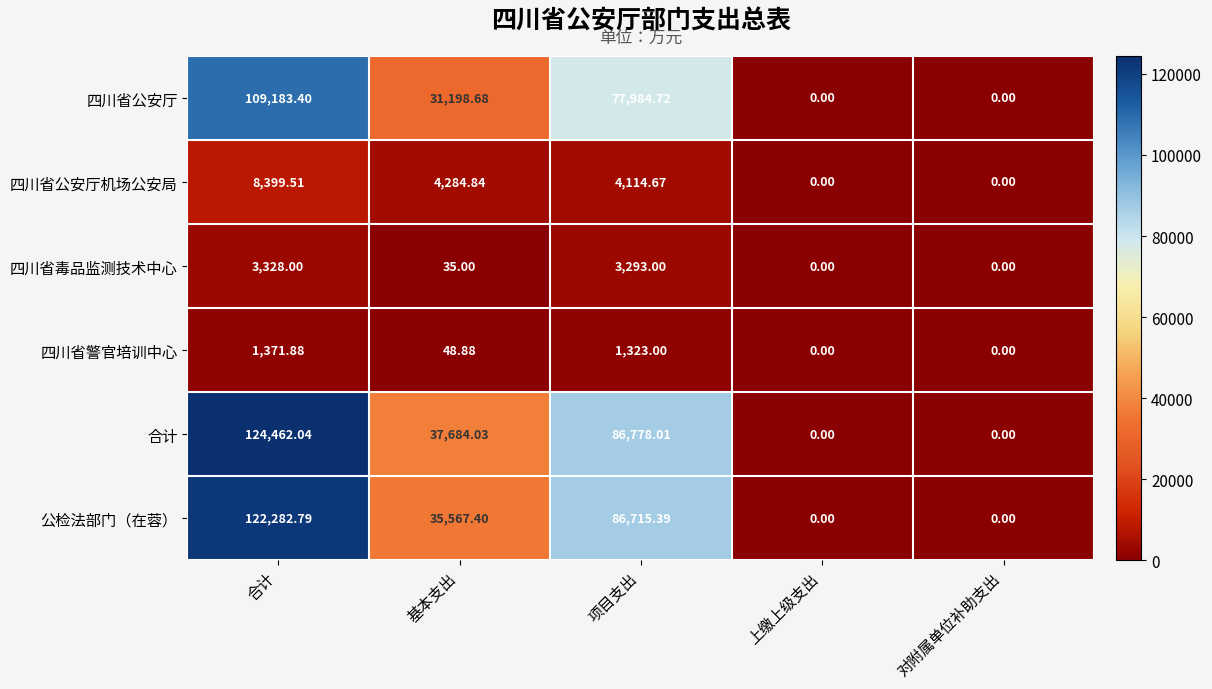

At which category is the sum across all series the highest?

合计